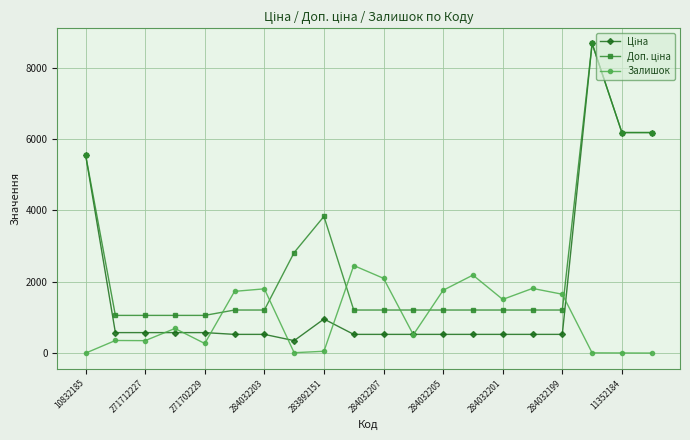

What is the greatest value displayed?

8679.5